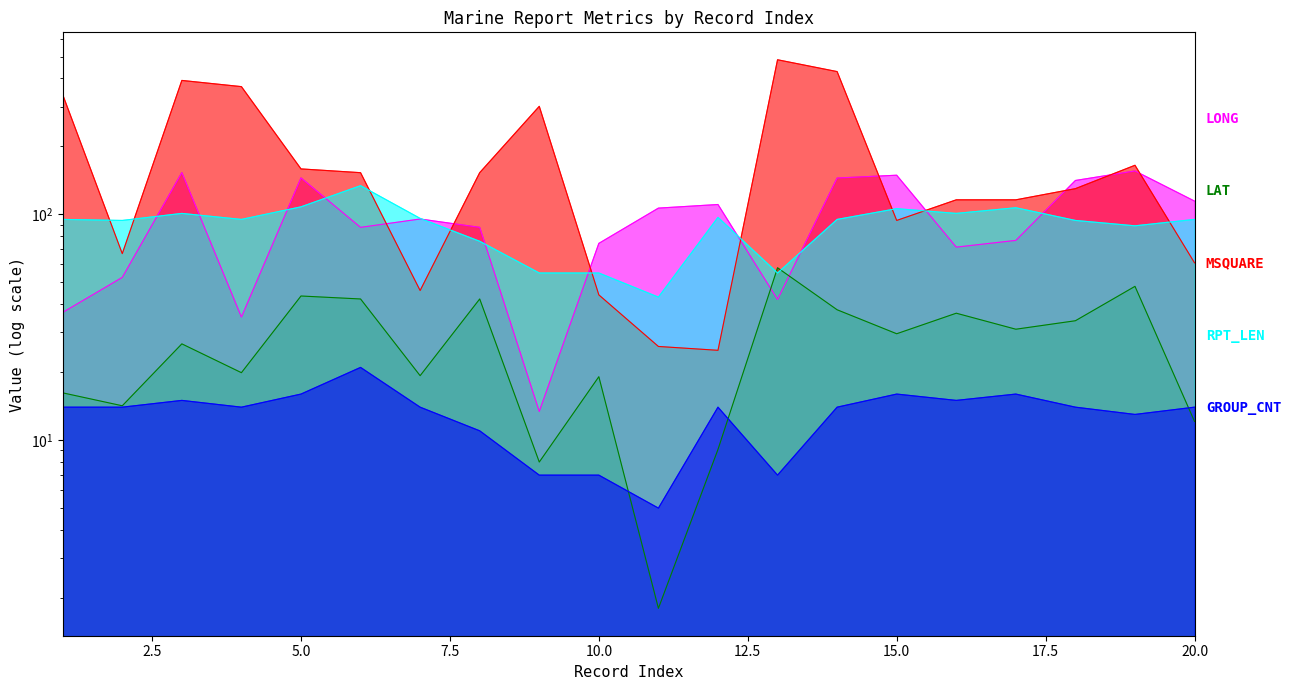

What is the approximate value of RPT_LEN at 14?

95.0